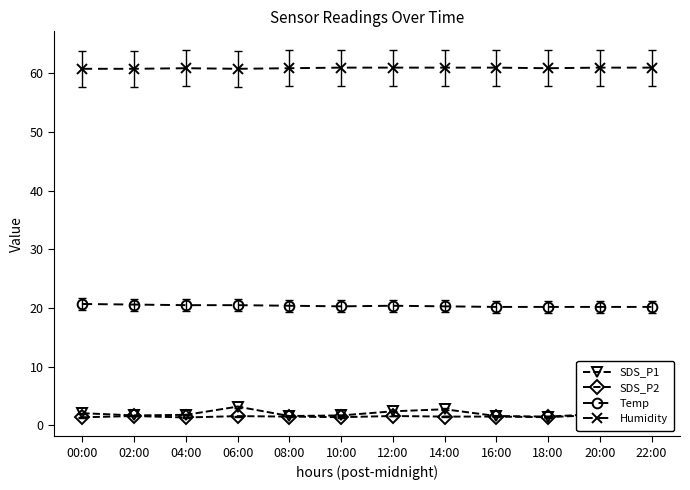

At which category is the sum across all series the highest?

06:00